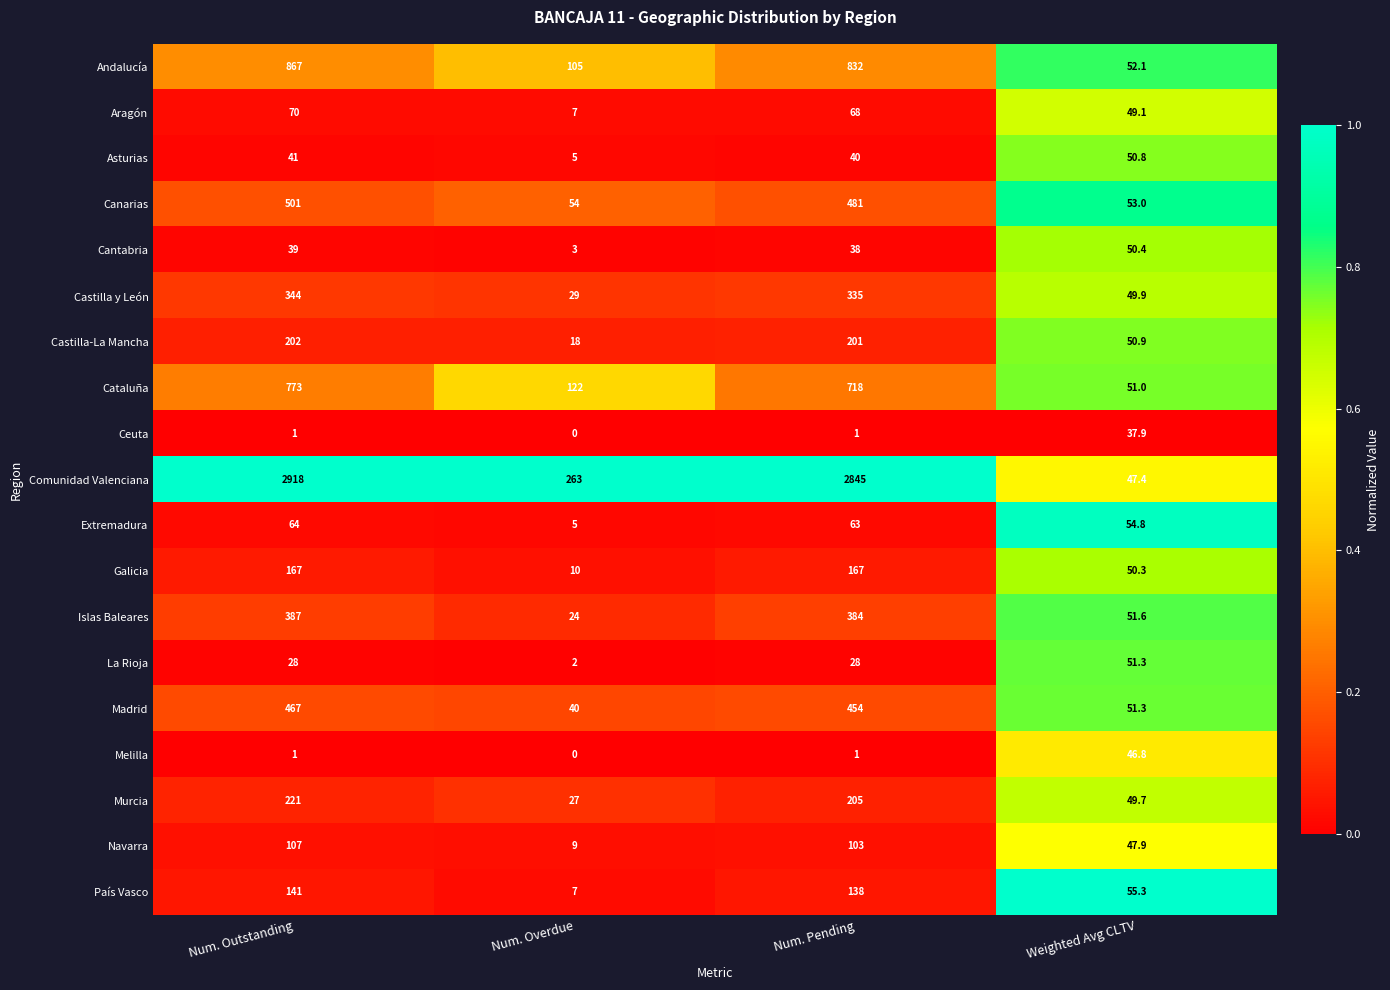

True or false: Comunidad Valenciana has a value of 30.3 at Weighted Avg CLTV.

False